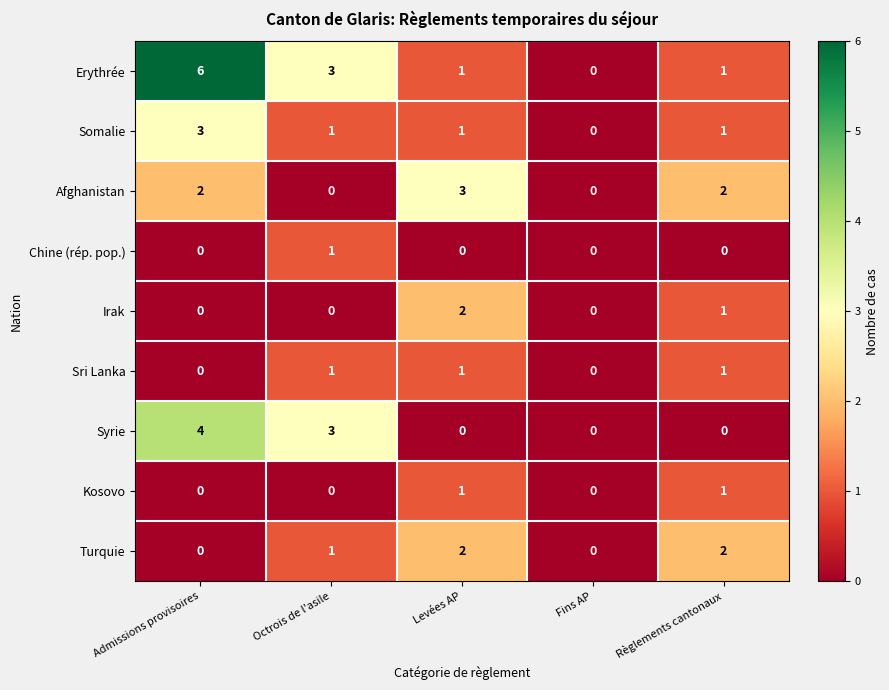

What is the sum of all Afghanistan values?

7